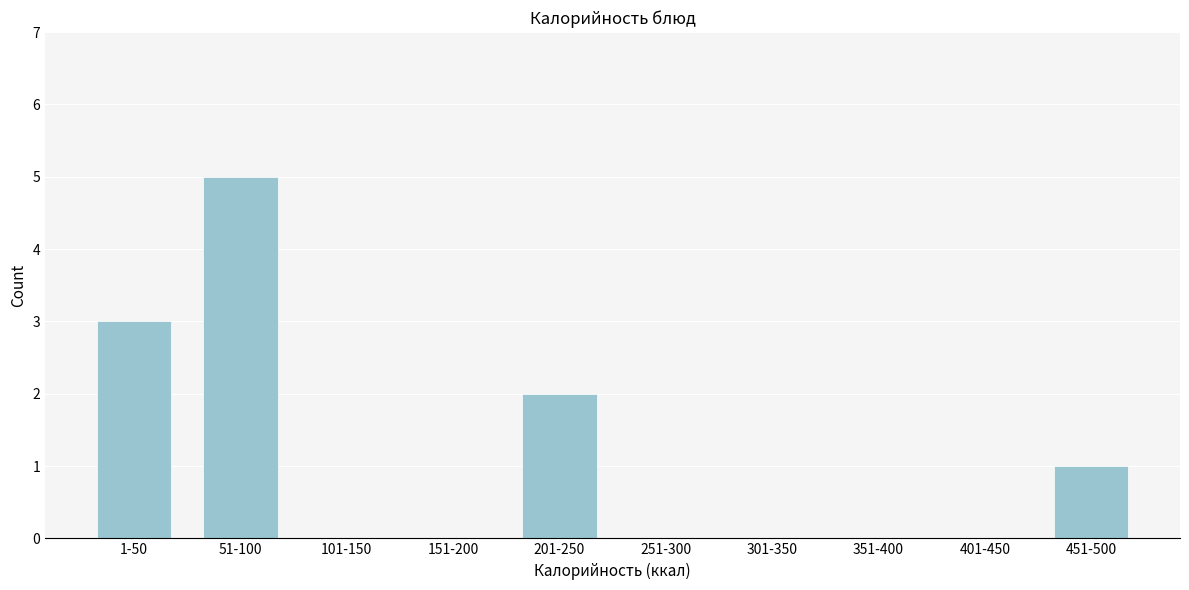

Reading left to right, what are all the values shown in this chart?

1-50=3	51-100=5	101-150=0	151-200=0	201-250=2	251-300=0	301-350=0	351-400=0	401-450=0	451-500=1